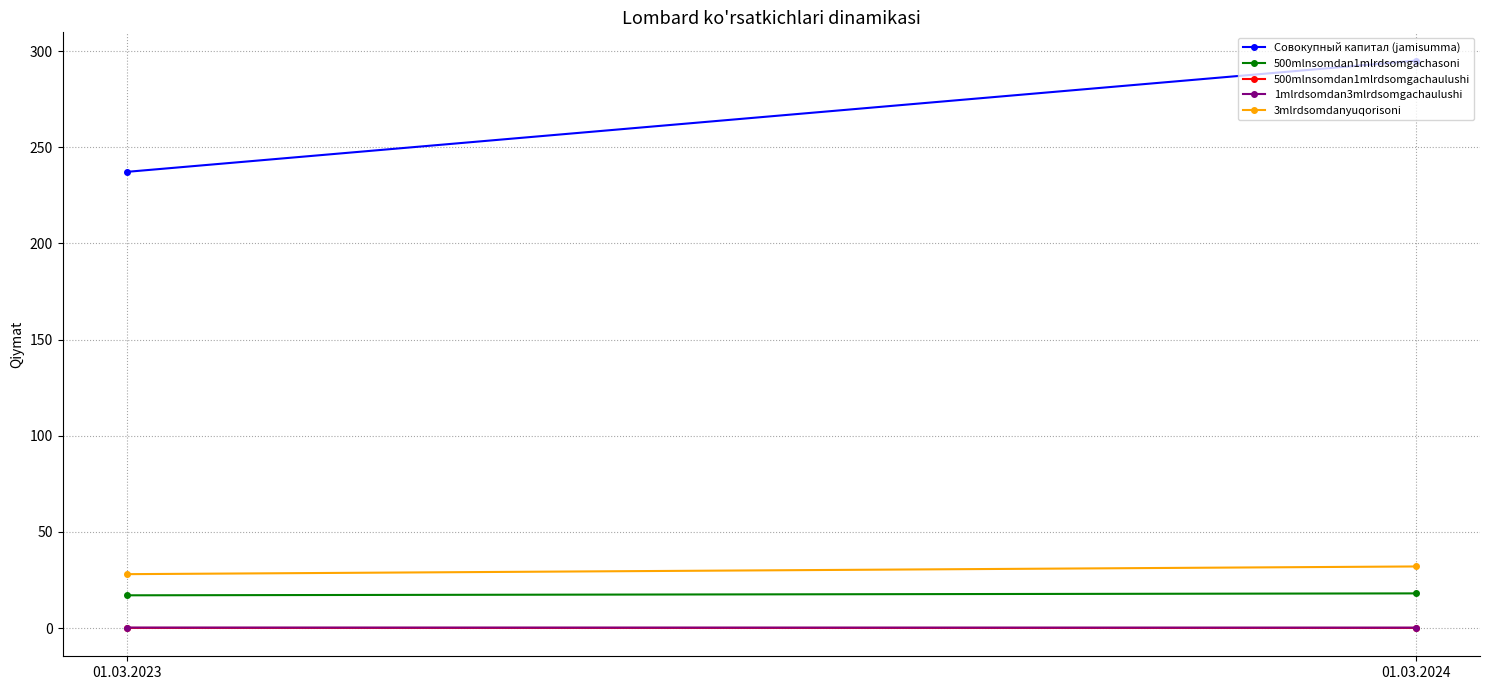

What are all the series names shown in the legend?

Совокупный капитал (jamisumma), 500mlnsomdan1mlrdsomgachasoni, 500mlnsomdan1mlrdsomgachaulushi, 1mlrdsomdan3mlrdsomgachaulushi, 3mlrdsomdanyuqorisoni